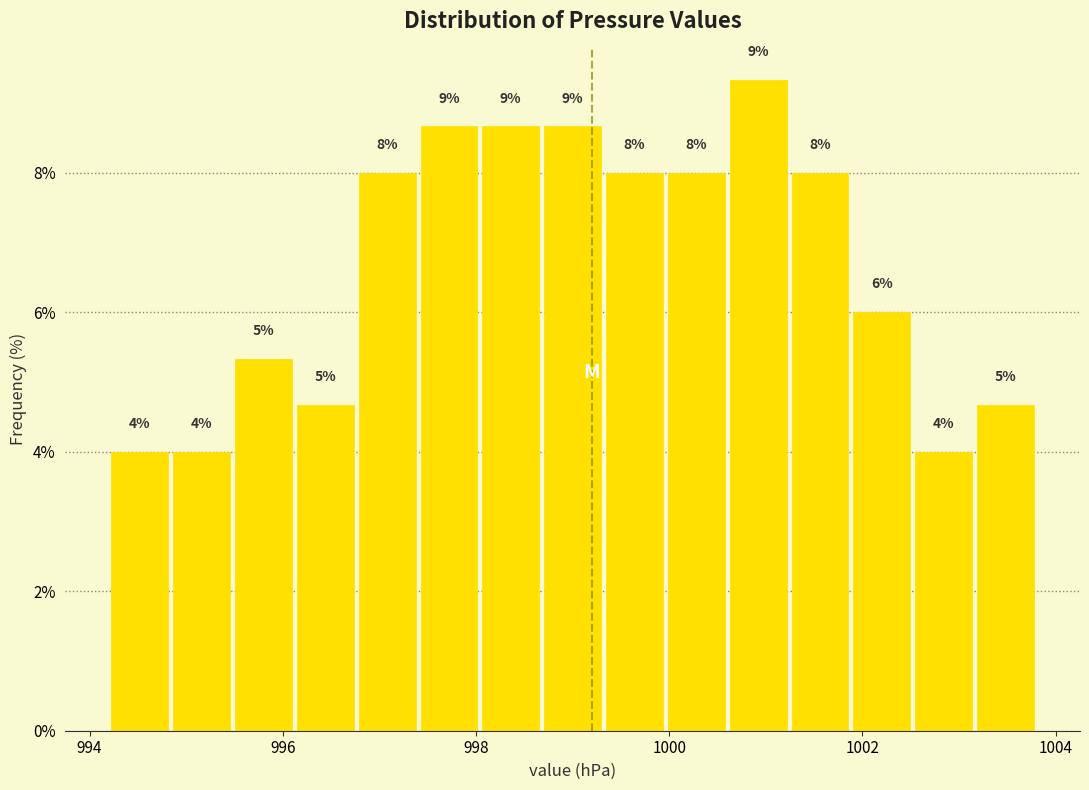

Around what value on the x-axis is the tallest bar? Give the approximate position of its centre, as read against the axis.

1001.0